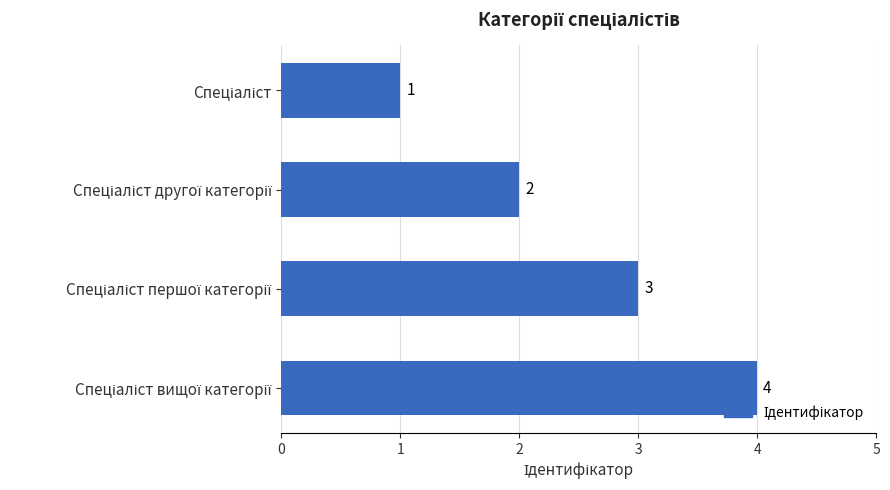

How many values are between 2 and 4?

3